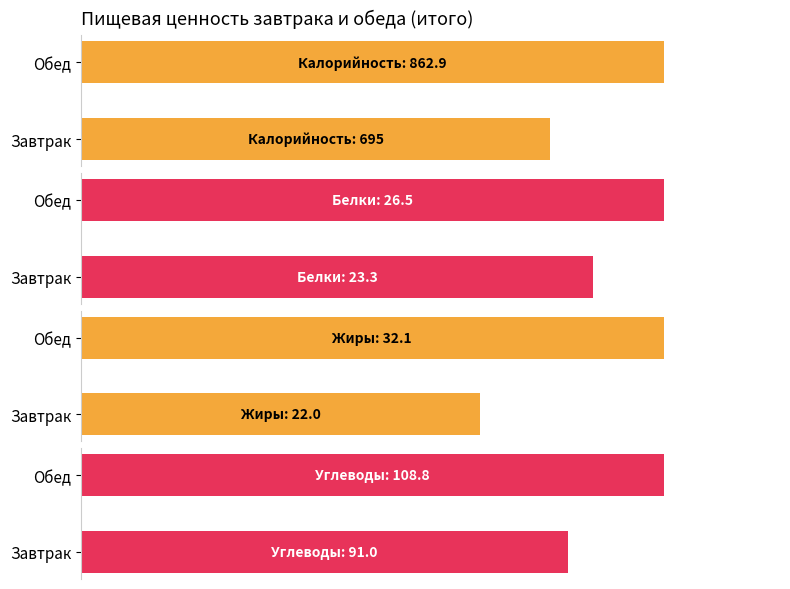

What is the approximate value of Белки at Завтрак?

23.3